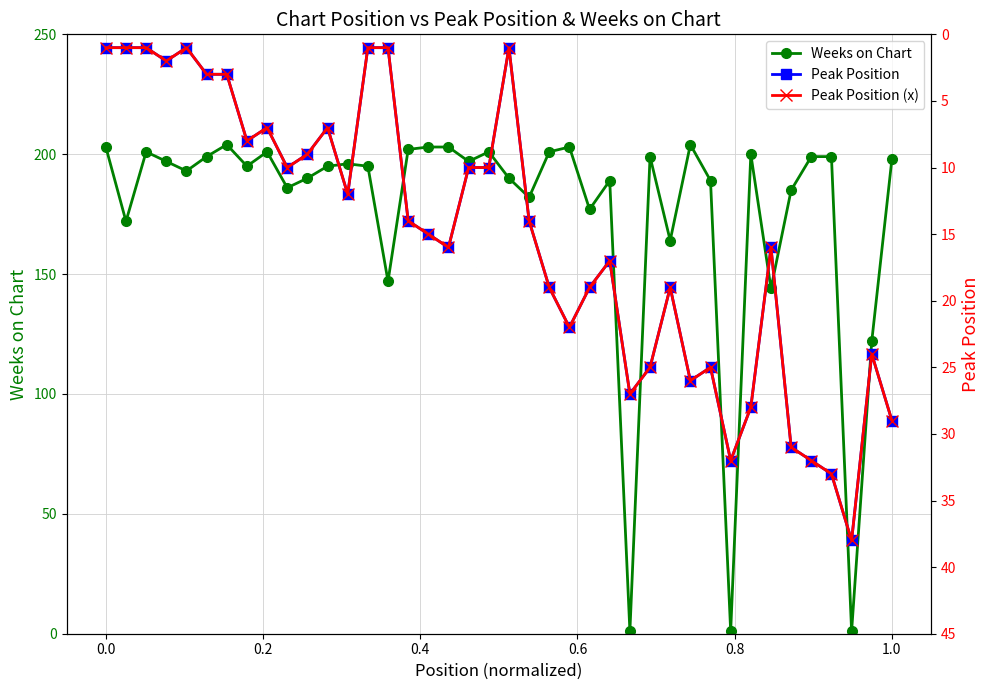

True or false: Weeks on Chart has more than 1 points higher than both neighbors.

True